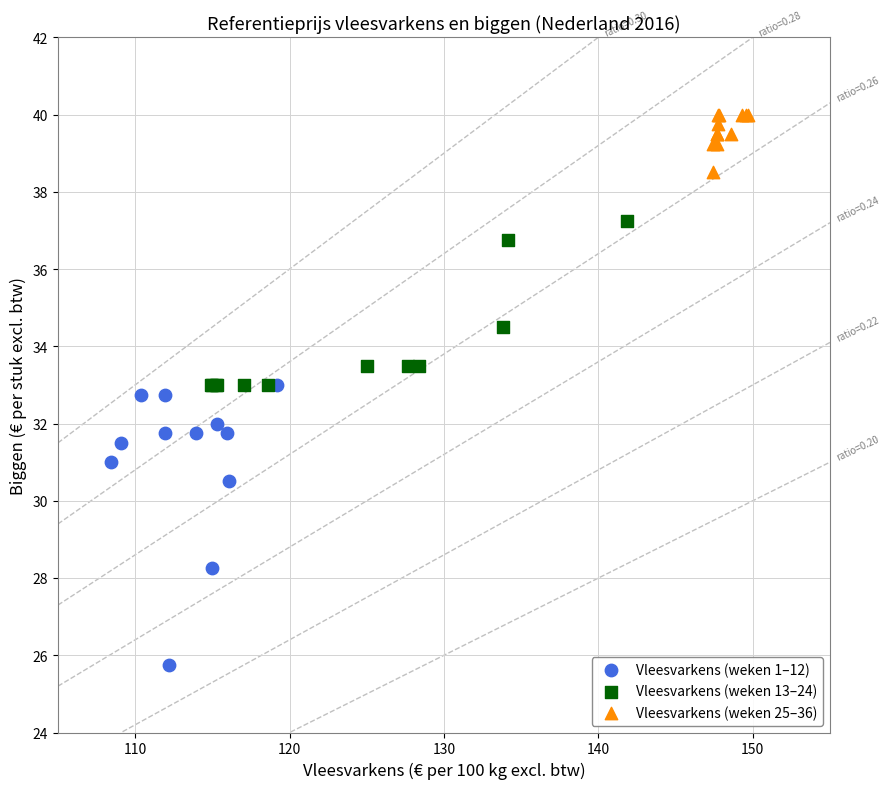

Which series reaches the minimum Y coordinate?

Vleesvarkens (weken 1–12)